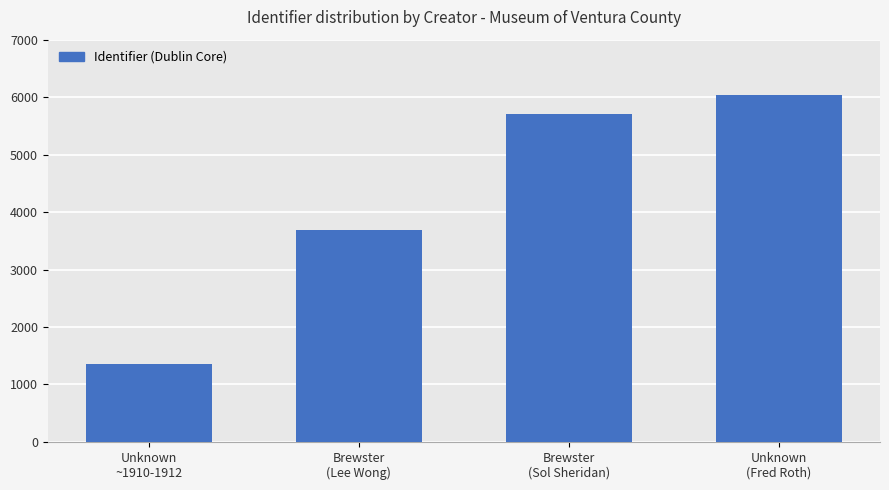

Approximately how many times larger is the value at Unknown
~1910-1912 compared to Unknown
(Fred Roth)?

0.2